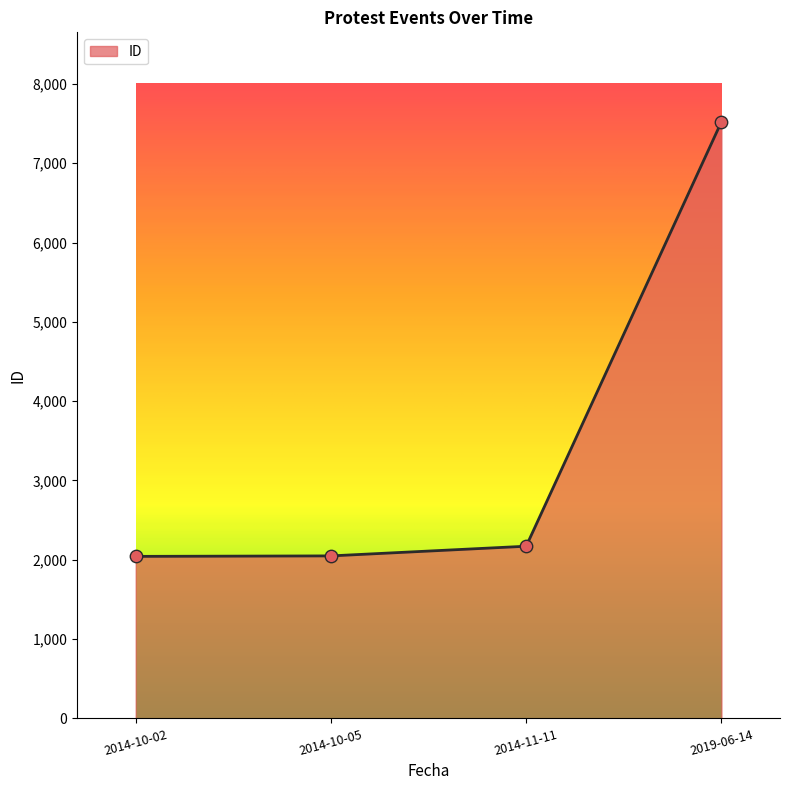

Which has a higher value, 2019-06-14 or 2014-10-02?

2019-06-14